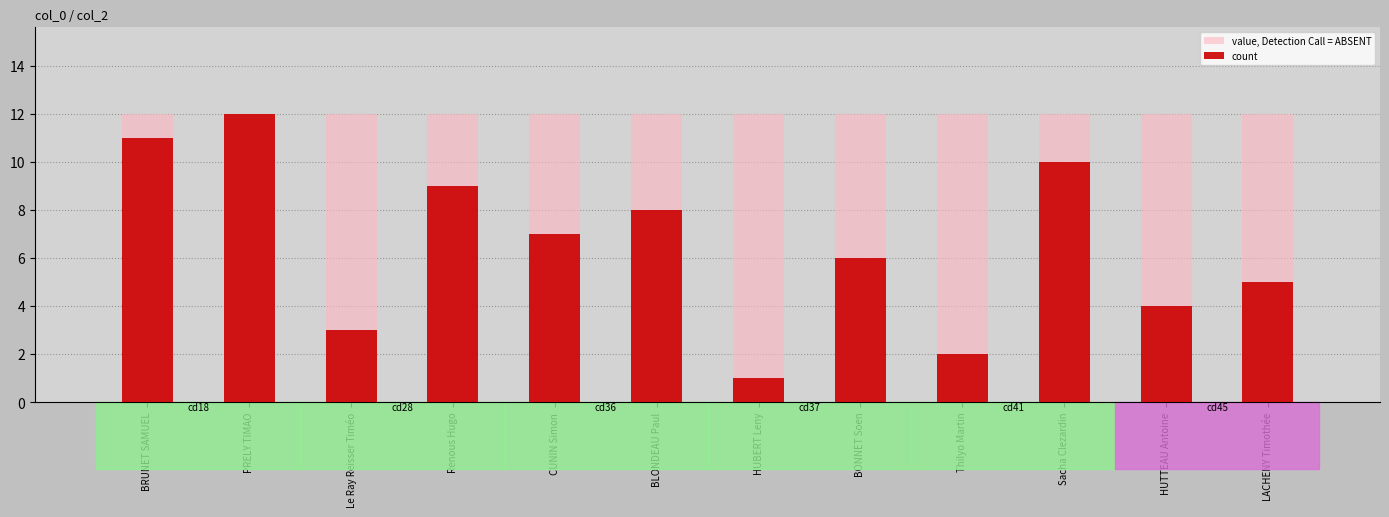

What value does the count series have at Sacha Clezardin, to the nearest 5?

10